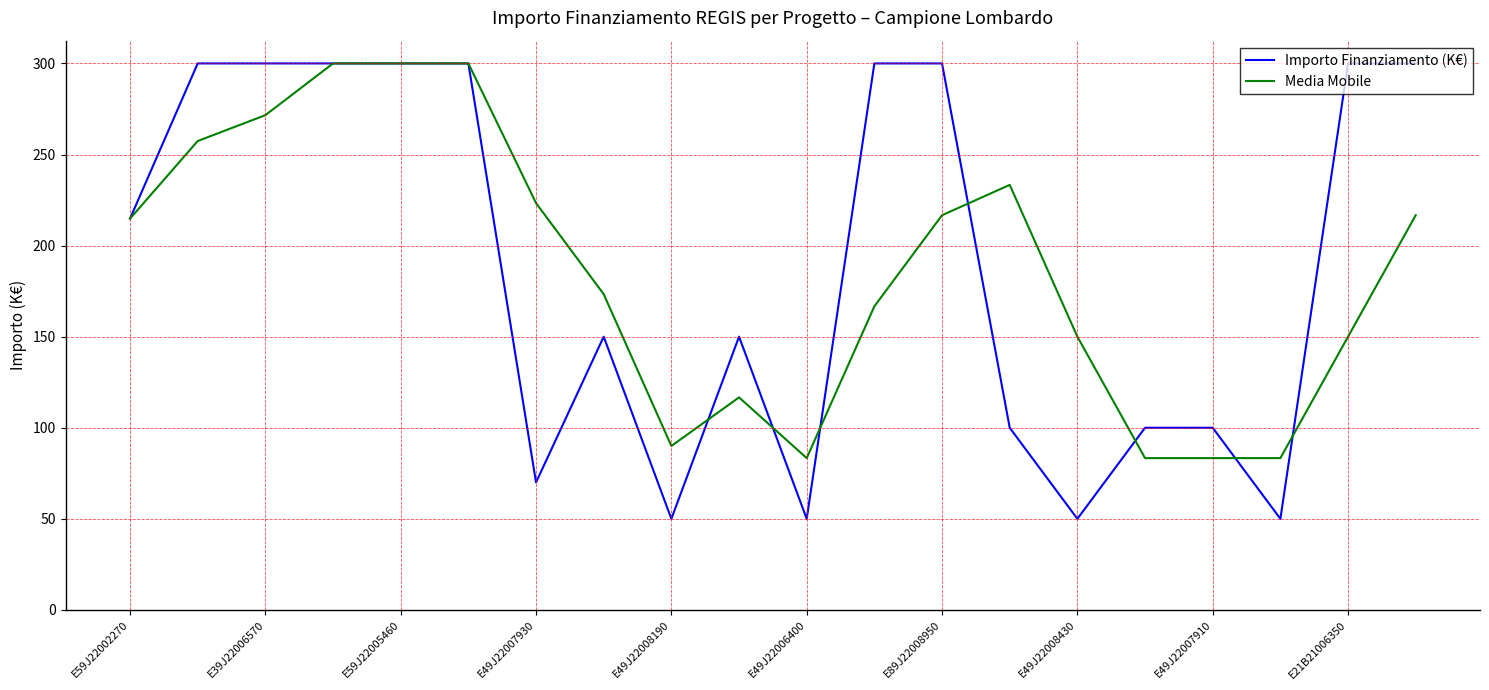

What are all the series names shown in the legend?

Importo Finanziamento (K€), Media Mobile